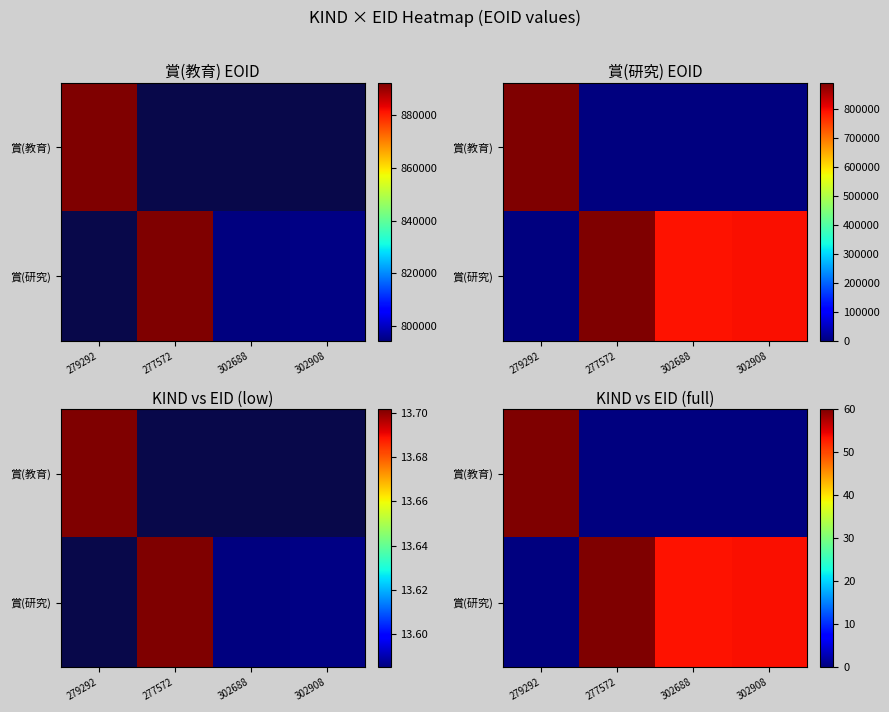

How many categories are shown in the chart?

4